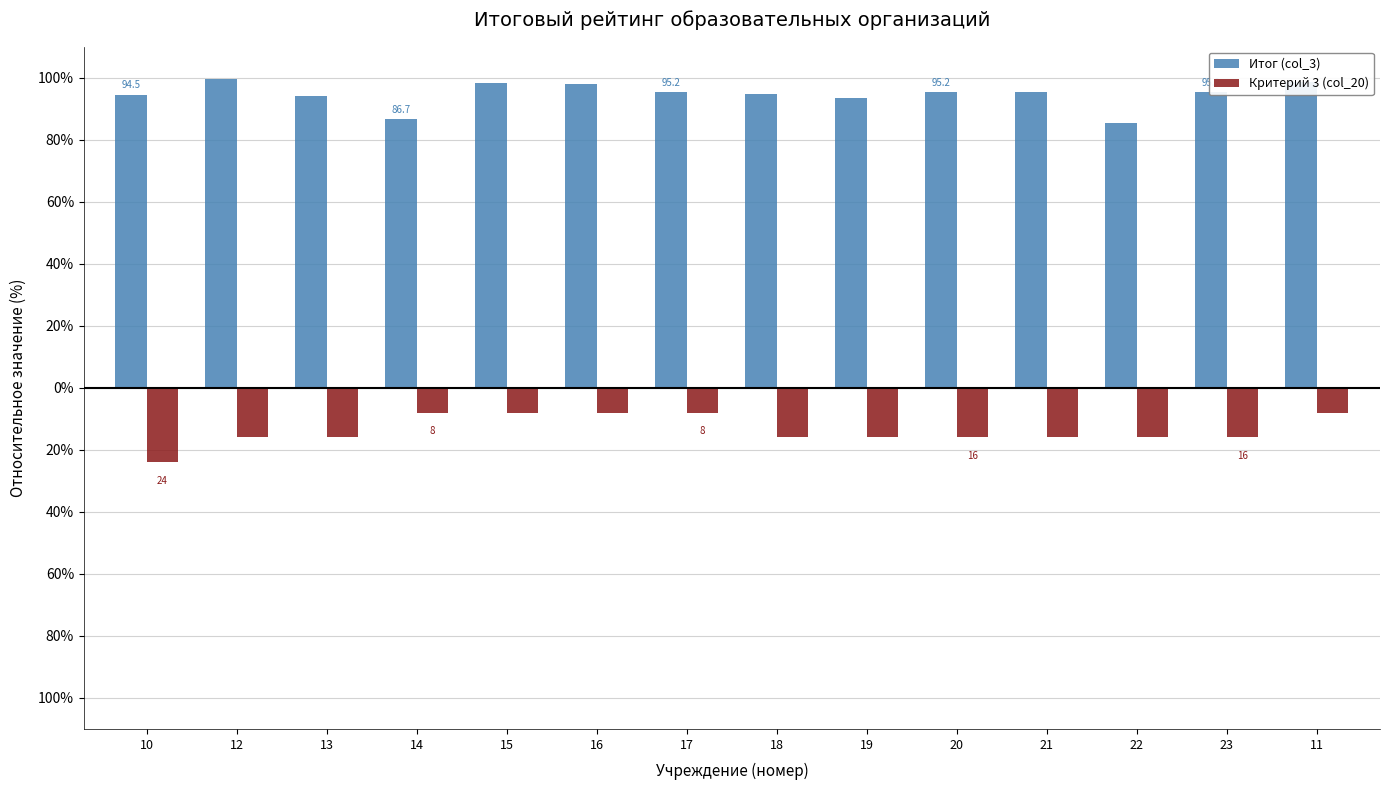

What is the difference between the maximum and second lowest values in the Критерий 3 (col_20) series?

8.0